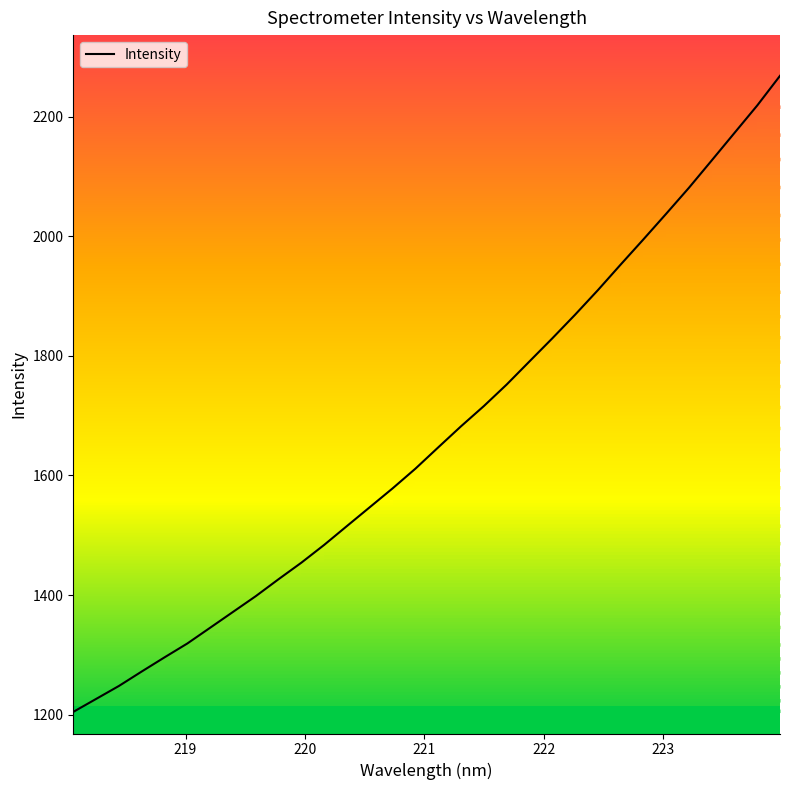

What is the highest value of the Intensity series?

2268.5